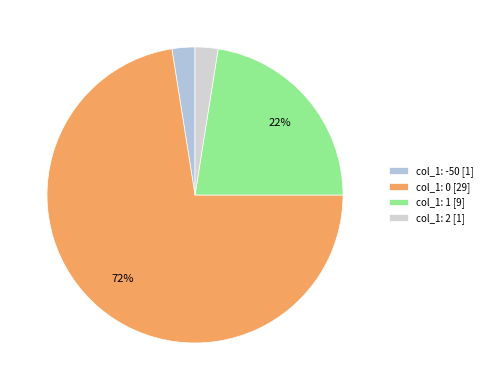

To the nearest percent, what is the average slice percentage?

25%